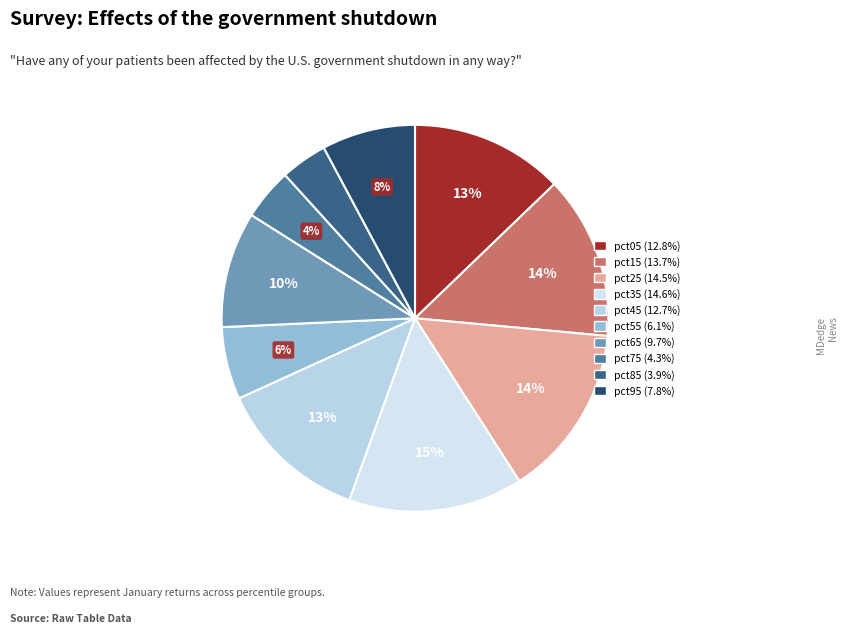

To the nearest percent, what portion does pct95 represent?

8%